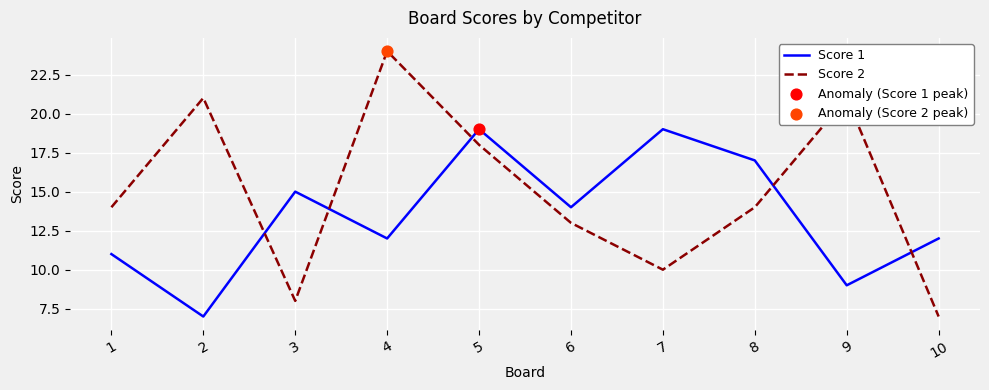

Between 2 and 10, which series saw the biggest shift?

Score 2